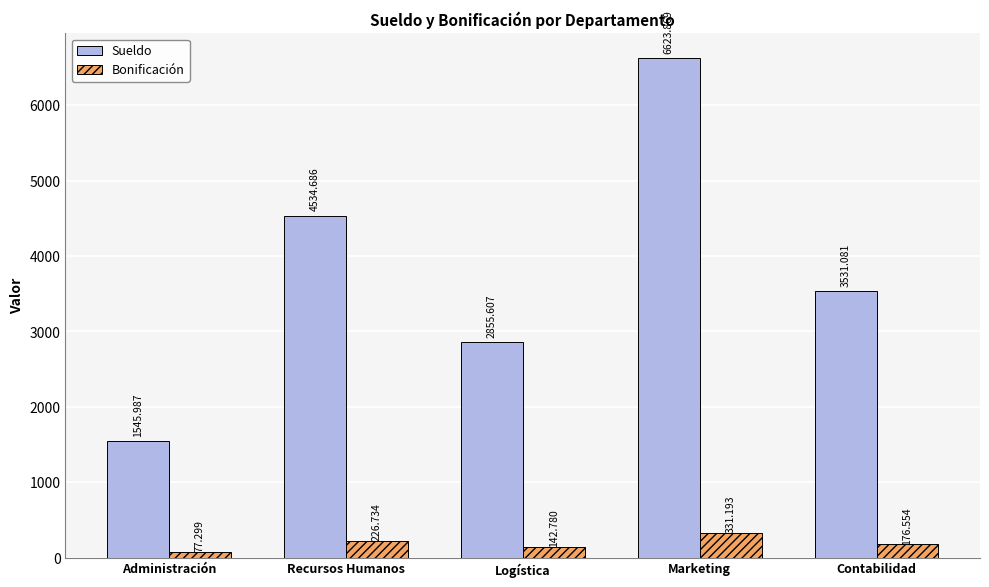

Which series has the largest total across all categories?

Sueldo